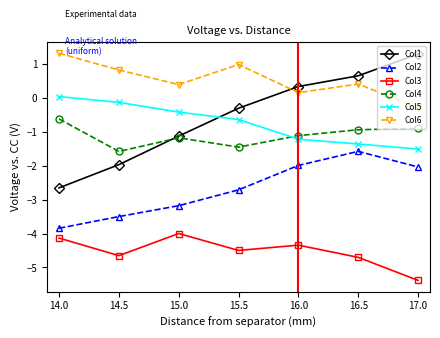

At 16.5, list the series in order from largest to smallest.

Col1, Col6, Col4, Col5, Col2, Col3